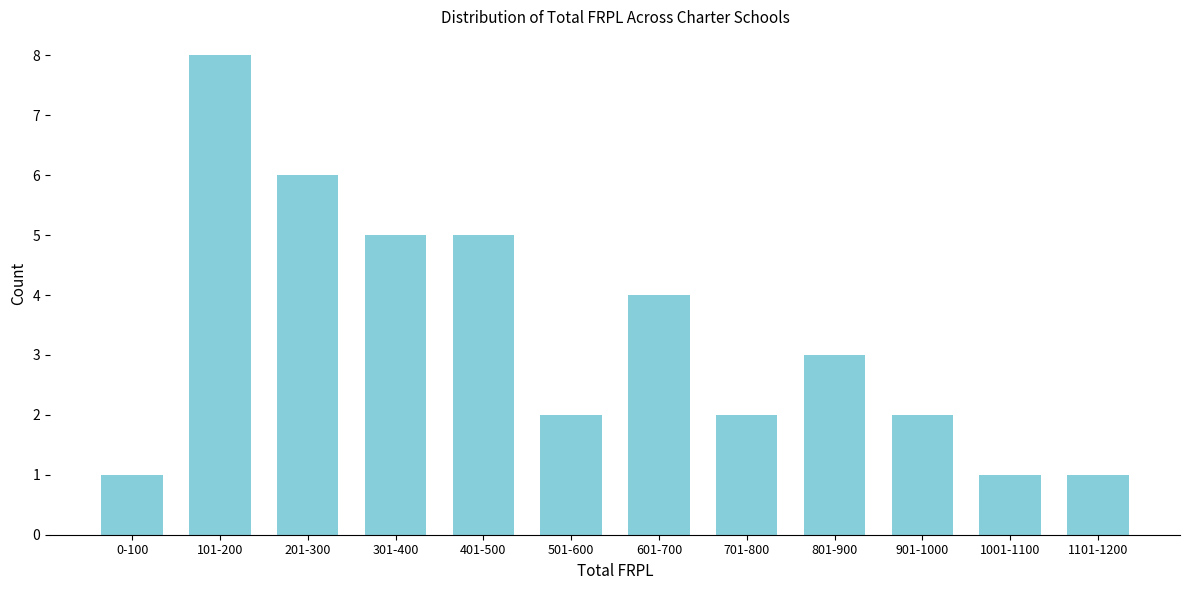

Reading left to right, list all the values displayed in this chart.

1	8	6	5	5	2	4	2	3	2	1	1